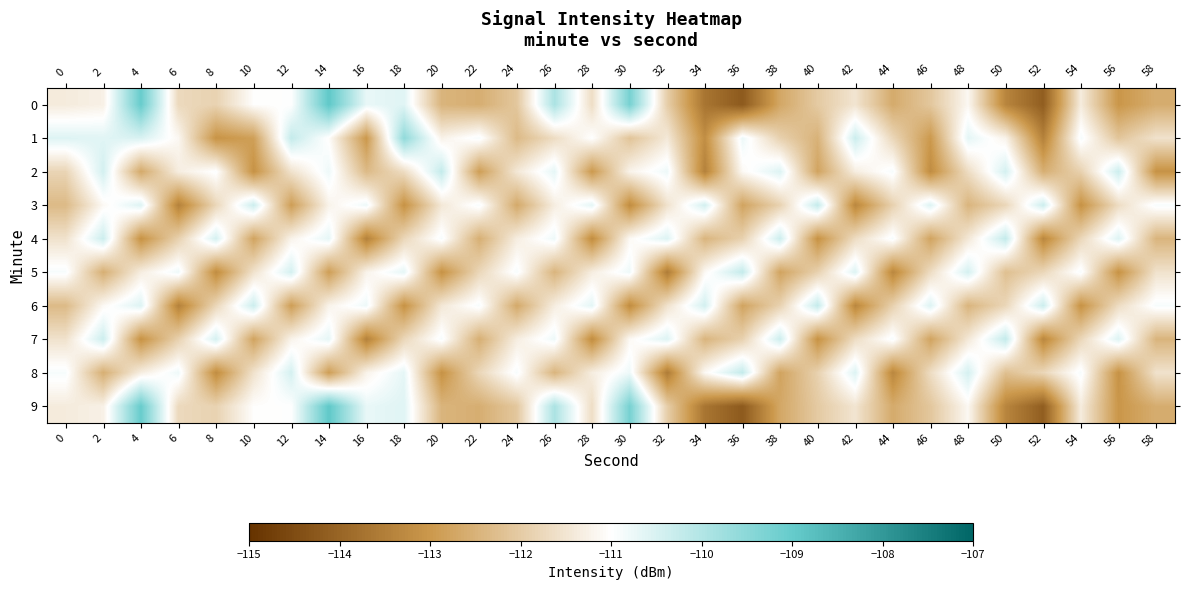

What is the smallest value displayed?

-114.2